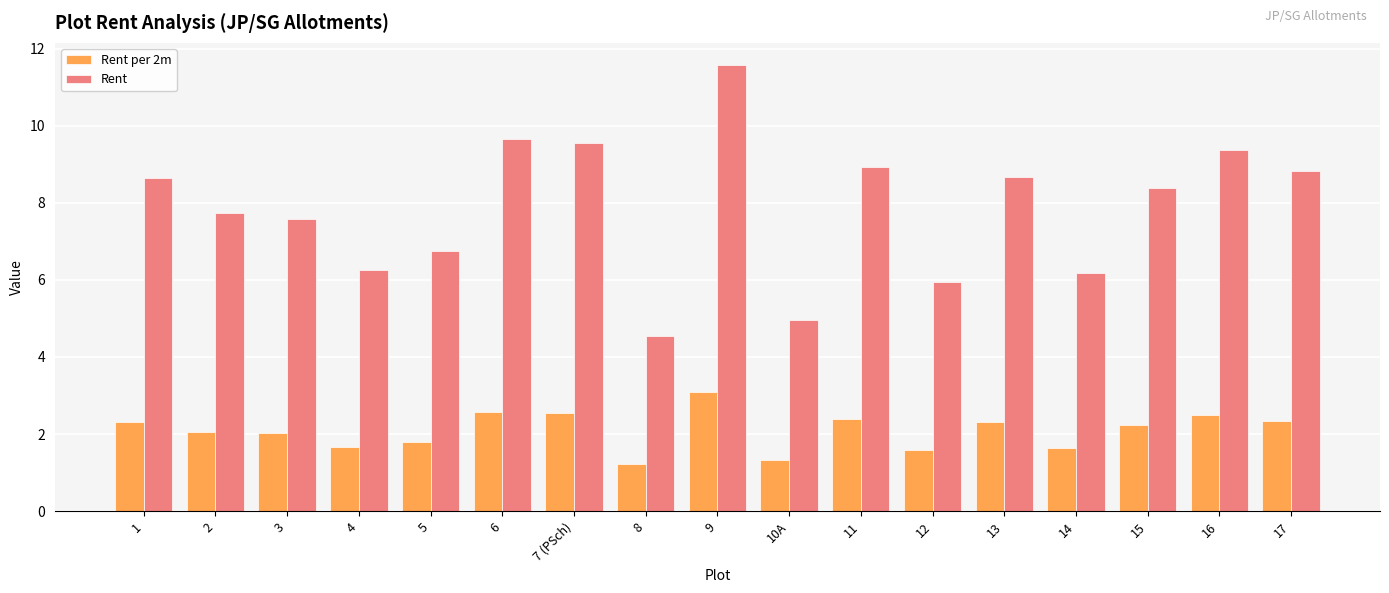

What is the difference between the second highest and second lowest values in the Rent series?

4.7